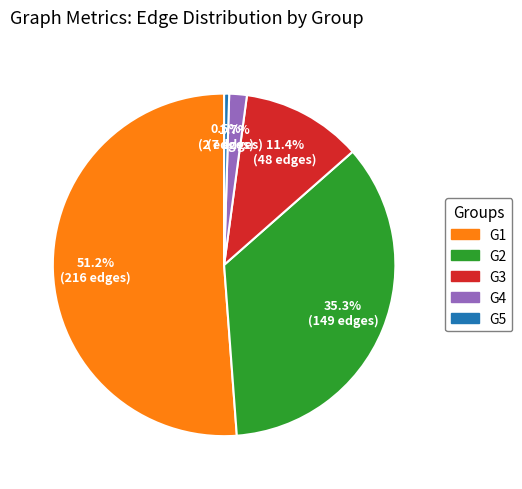

What is the total percentage of G2 and G4?

37.0%